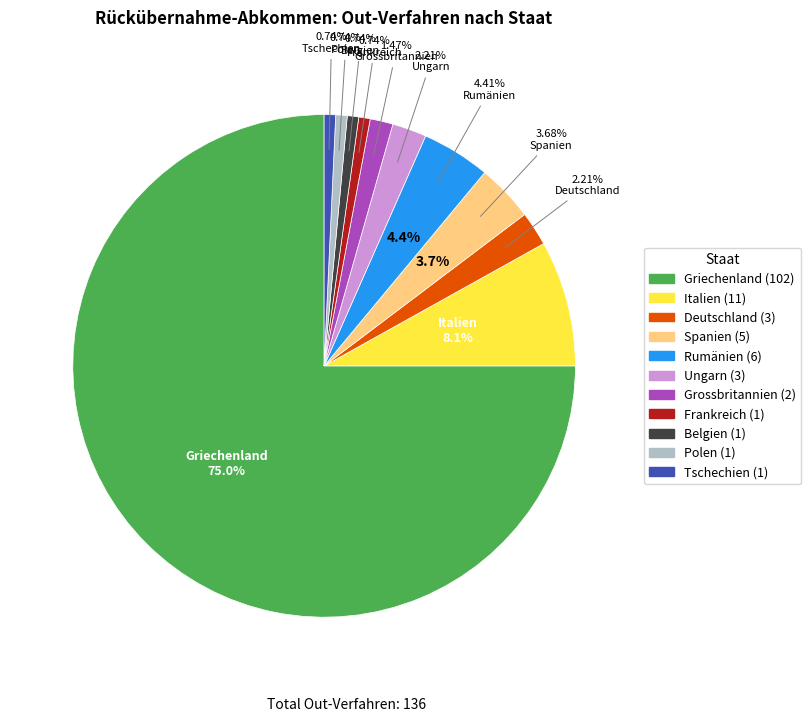

Is there any slice that represents more than half of the pie?

Yes